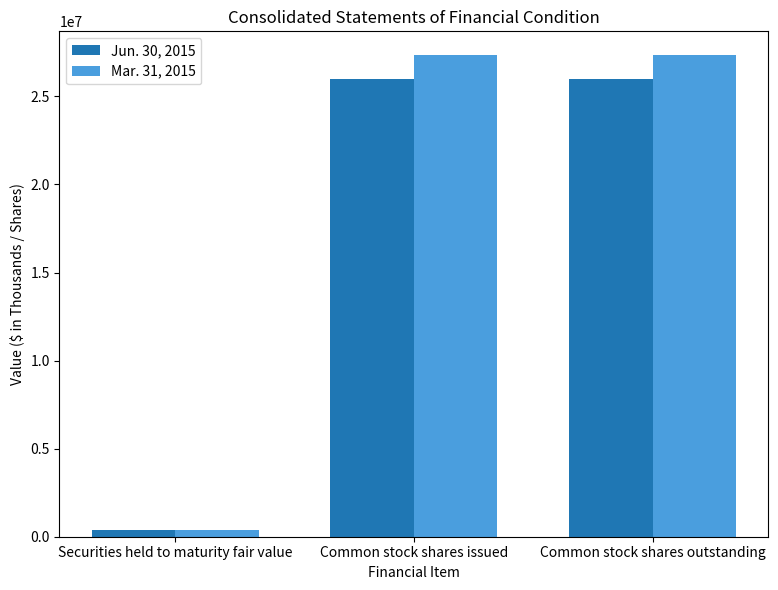

How many groups of bars are there?

3